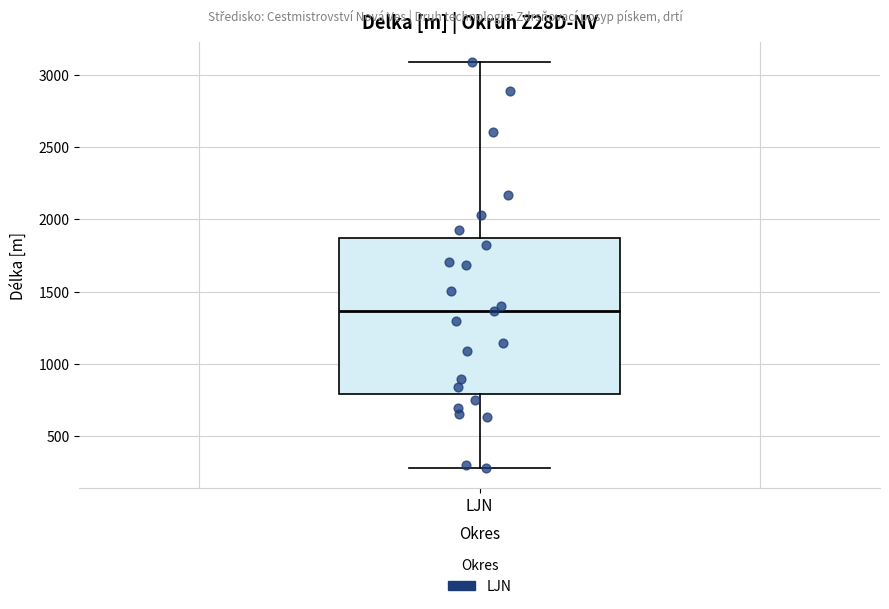

Where does the upper whisker of the box for LJN end on the y-axis? The values are not printed on the chart, so give them approximately, as read against the axis.

3100